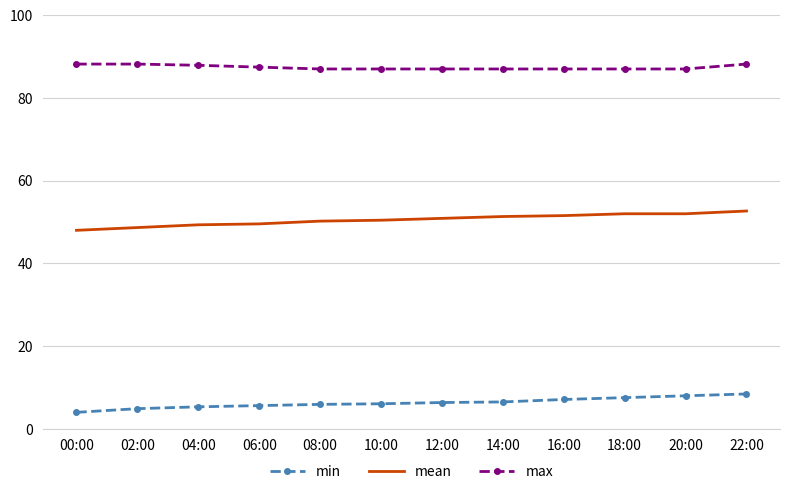

At 22:00, list the series in order from largest to smallest.

max, mean, min